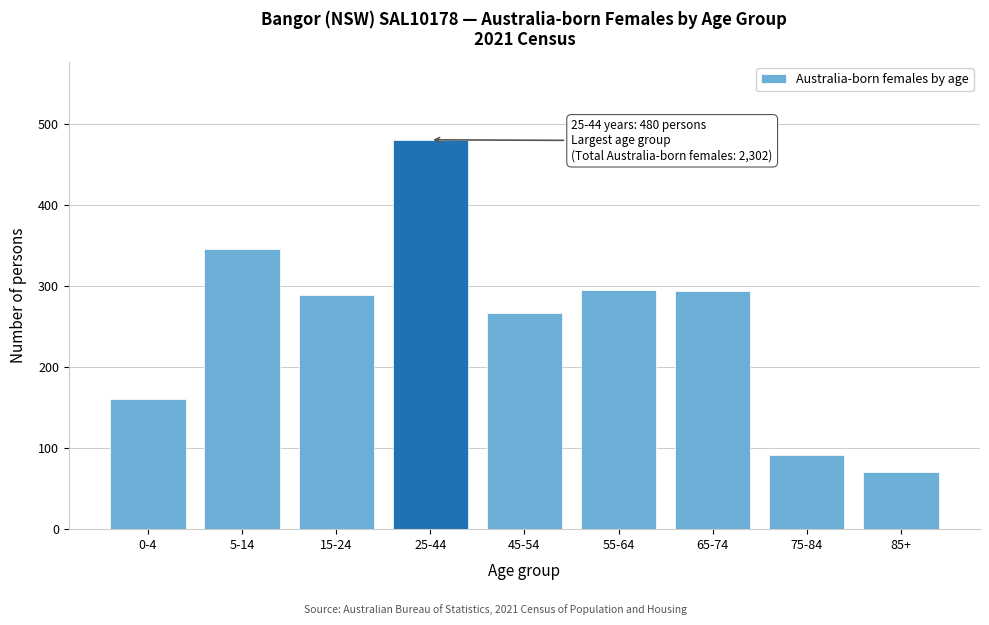

Is it true that the value at 75-84 is 92?

True